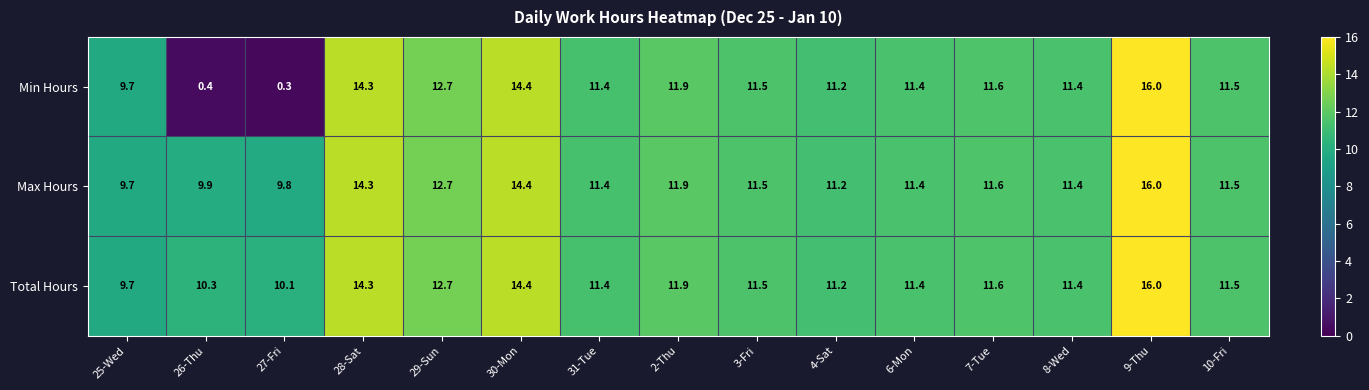

At which category is the sum across all series the highest?

9-Thu